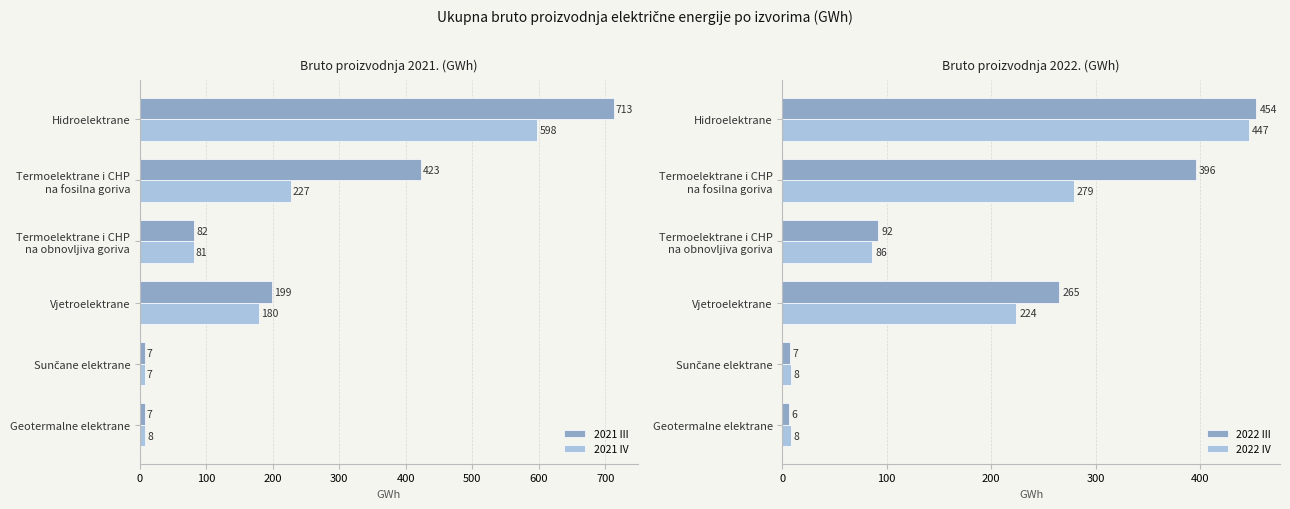

Count the 2021 III values in the range 7 to 423.

5